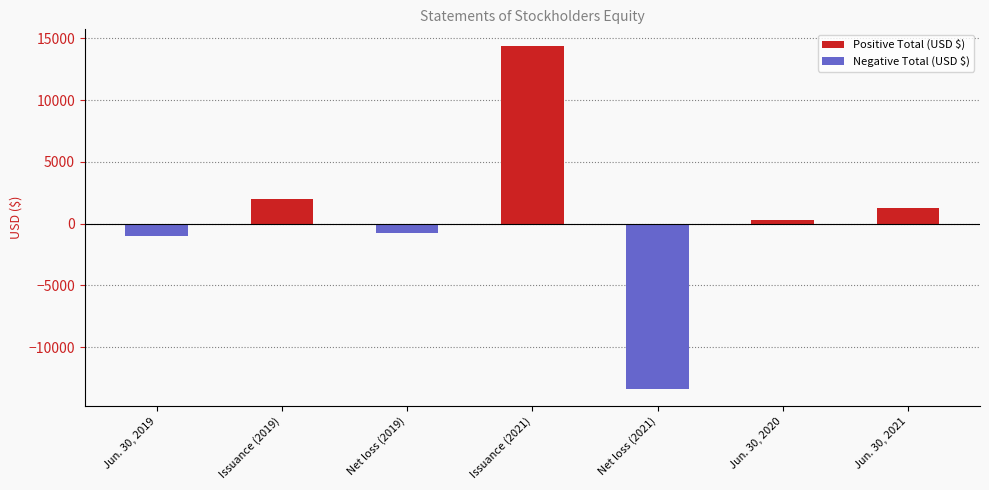

What is the change in value from Issuance (2019) to Issuance (2021)?

+12341